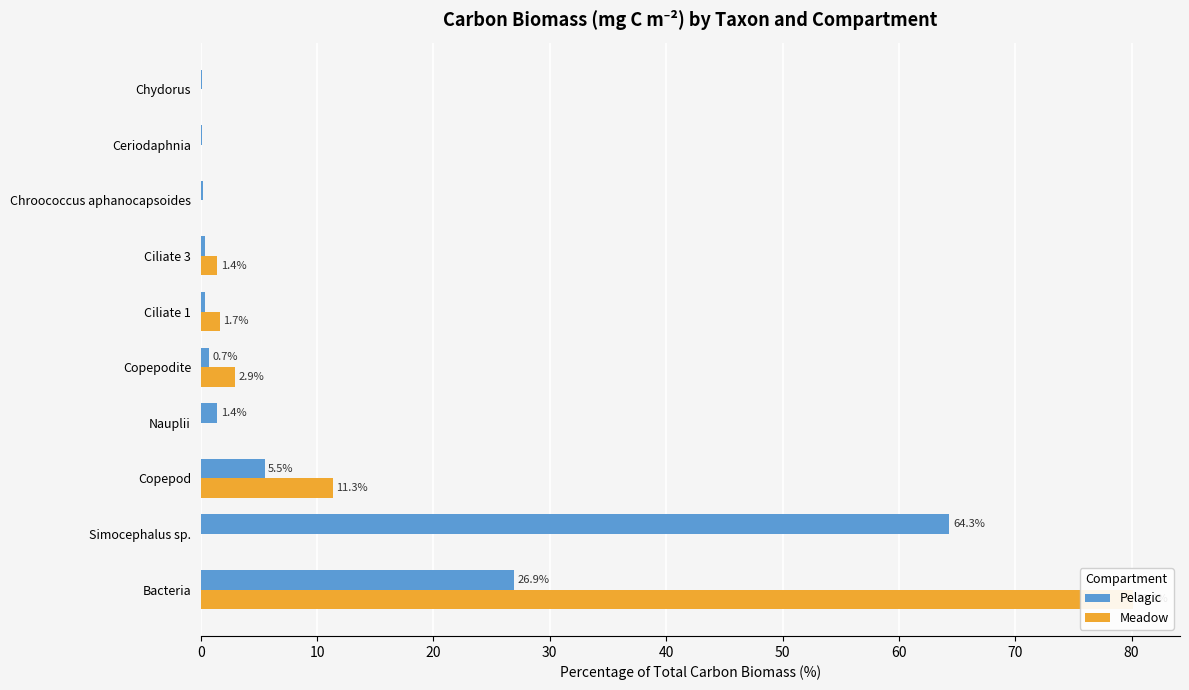

How many categories are shown in the chart?

10